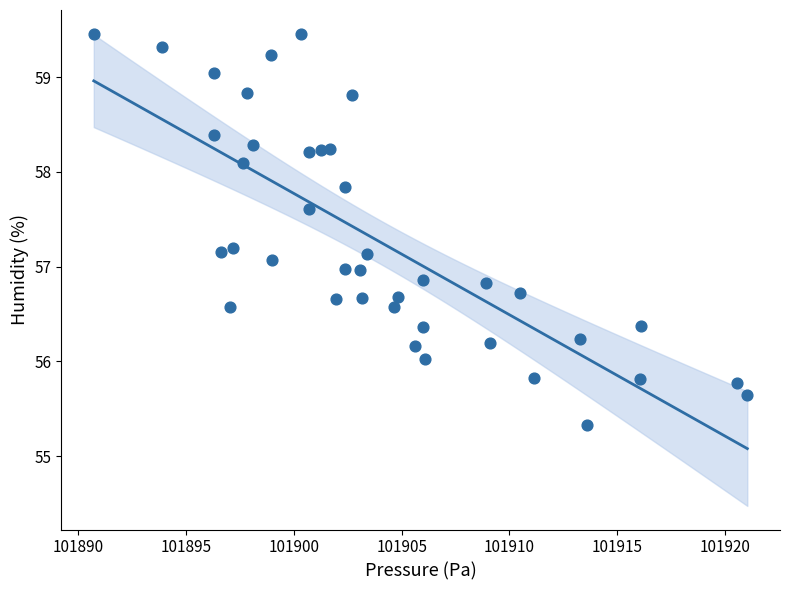

What is the range of X values (max minus min)?

30.3